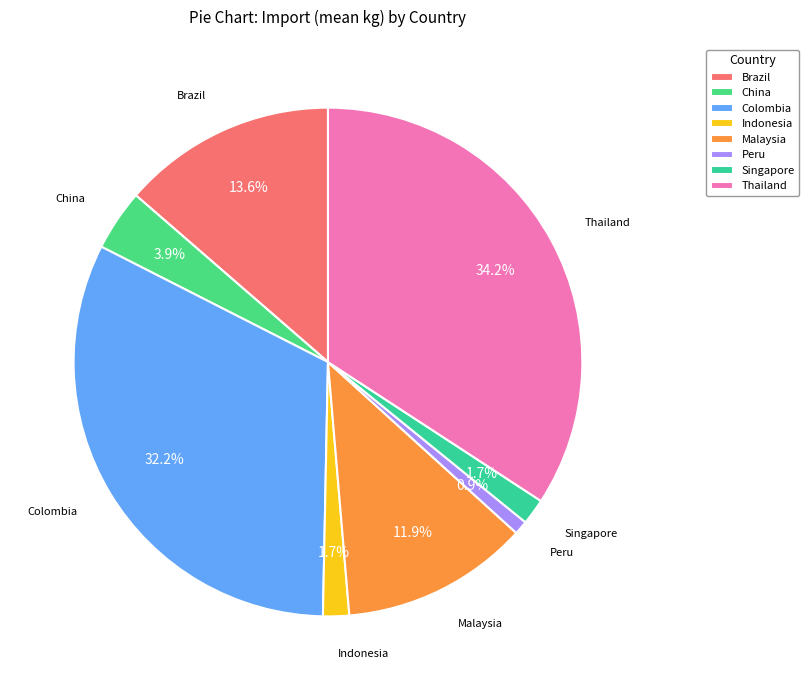

What is the ratio of the value at Malaysia to the value at Thailand?

0.3